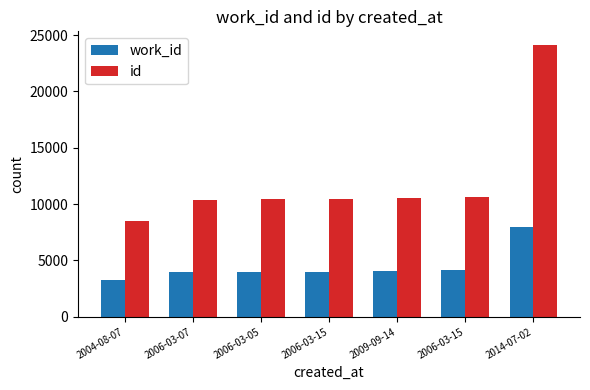

What is the sum of the id values at 2006-03-15 and 2004-08-07?

18898